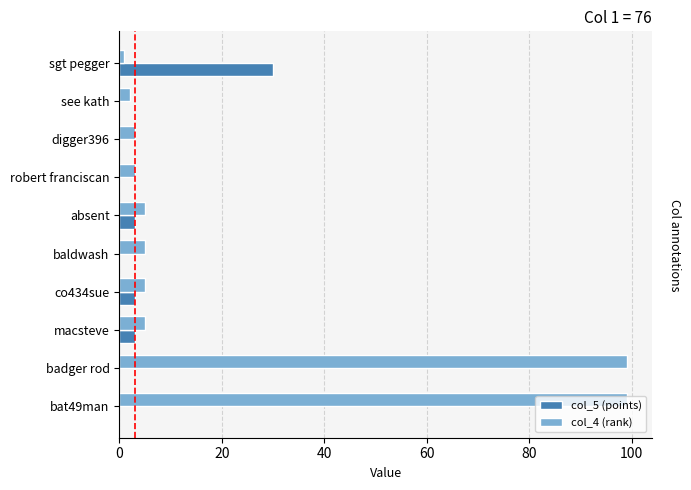

What are all the series names shown in the legend?

col_5 (points), col_4 (rank)